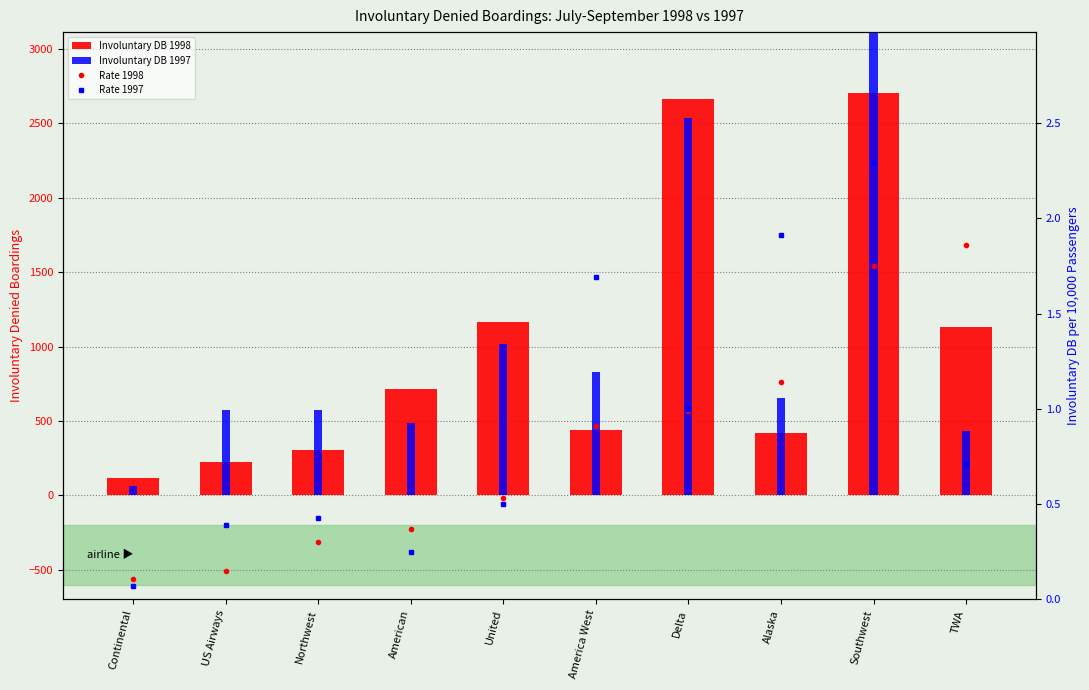

What is the label of the 3rd bar from the right?

Alaska